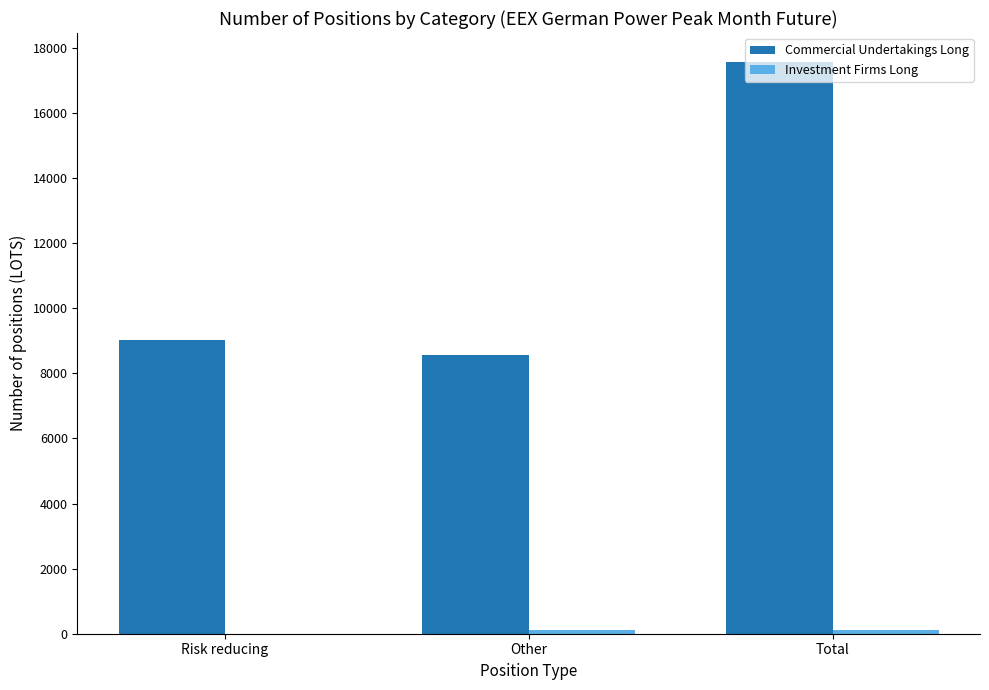

Which series has the largest total across all categories?

Commercial Undertakings Long